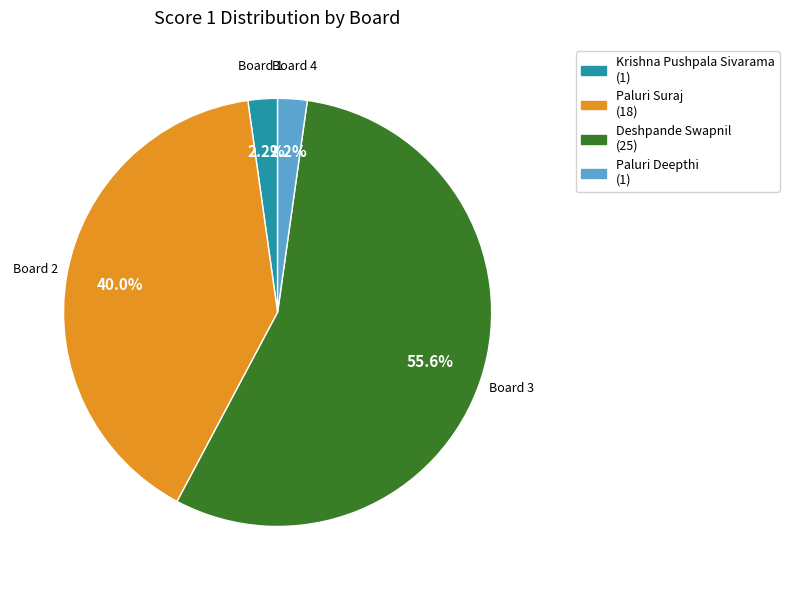

What percentage is NOT represented by Board 2?

60.0%